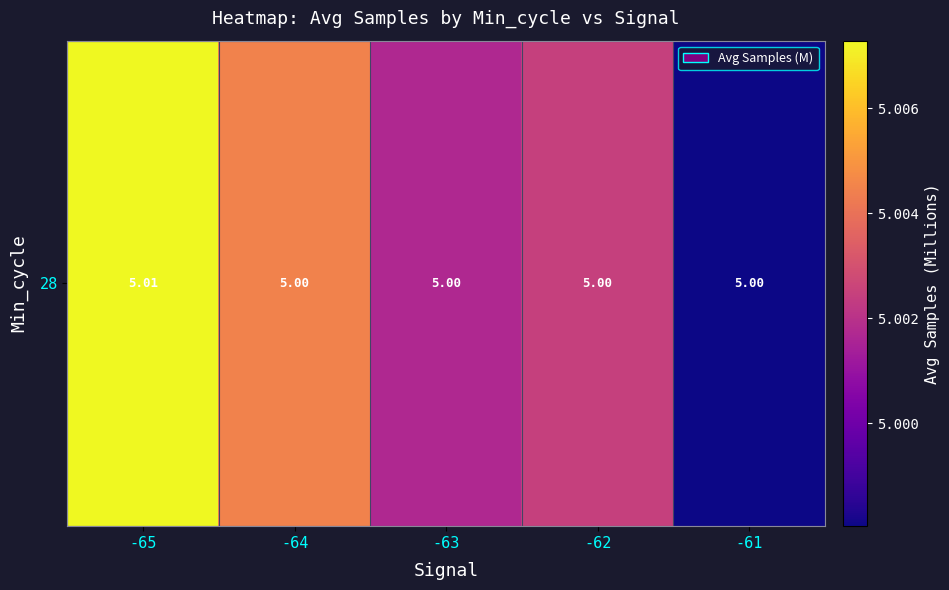

Reading right to left, what are all the values shown in this chart?

-61=5.0	-62=5.0	-63=5.0	-64=5.0	-65=5.0